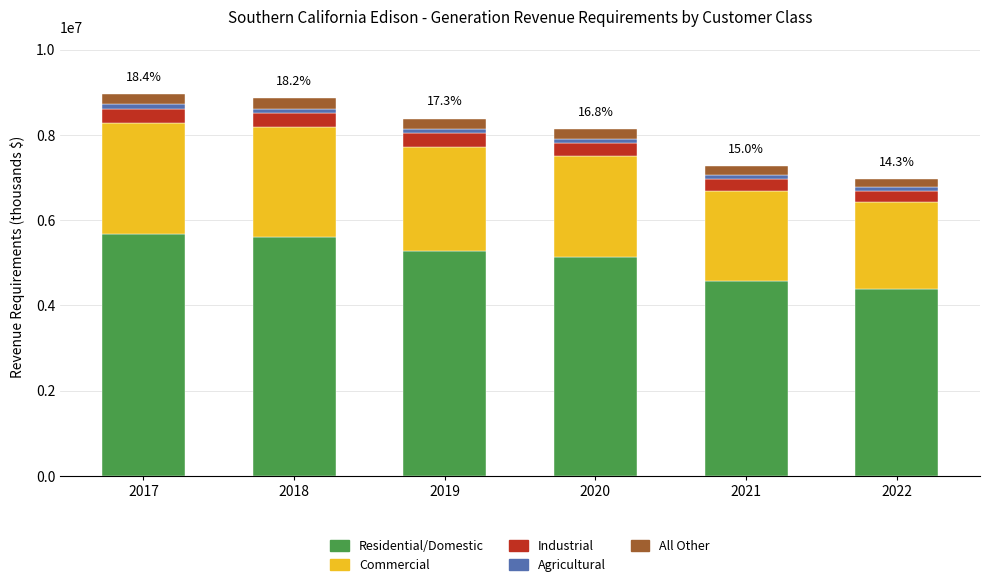

What is the difference between the second highest and minimum values in the Residential/Domestic series?

1220746.9